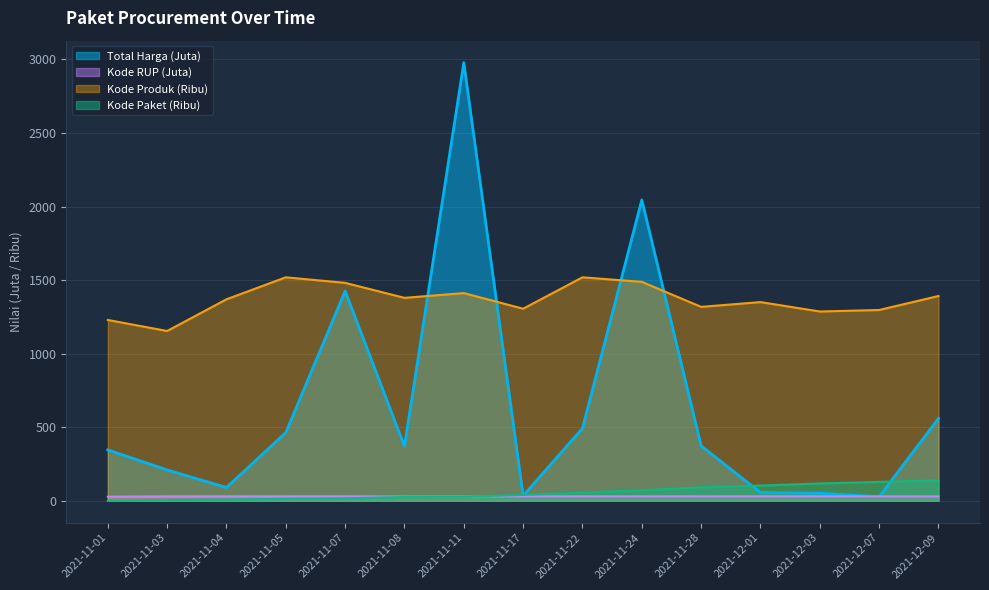

At how many categories does at least one series exceed 1266?

13